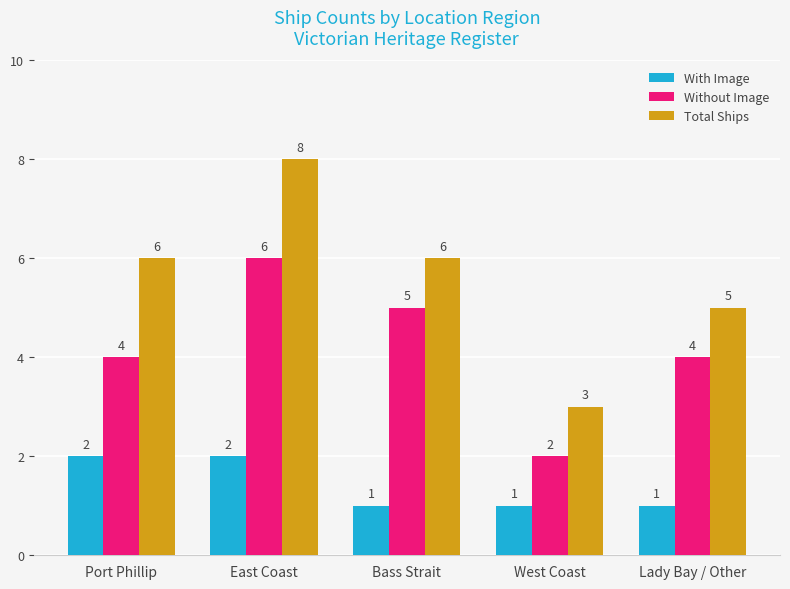

Reading left to right, list all the values displayed in this chart.

With Image: 2	2	1	1	1
Without Image: 4	6	5	2	4
Total Ships: 6	8	6	3	5